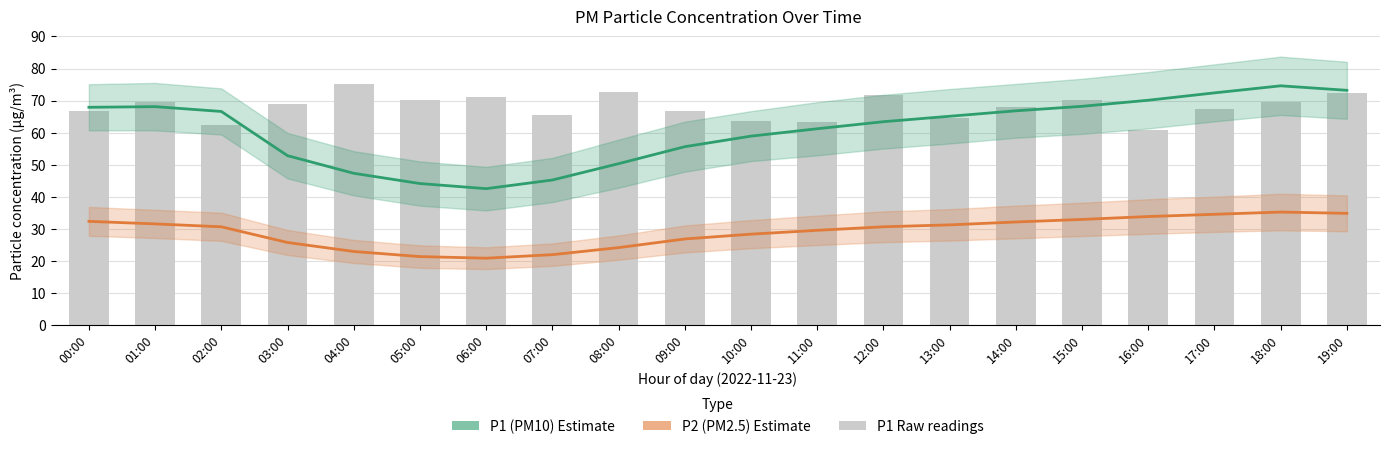

The value of P1 (PM10) at 16:00 is 109.4. True or false?

False